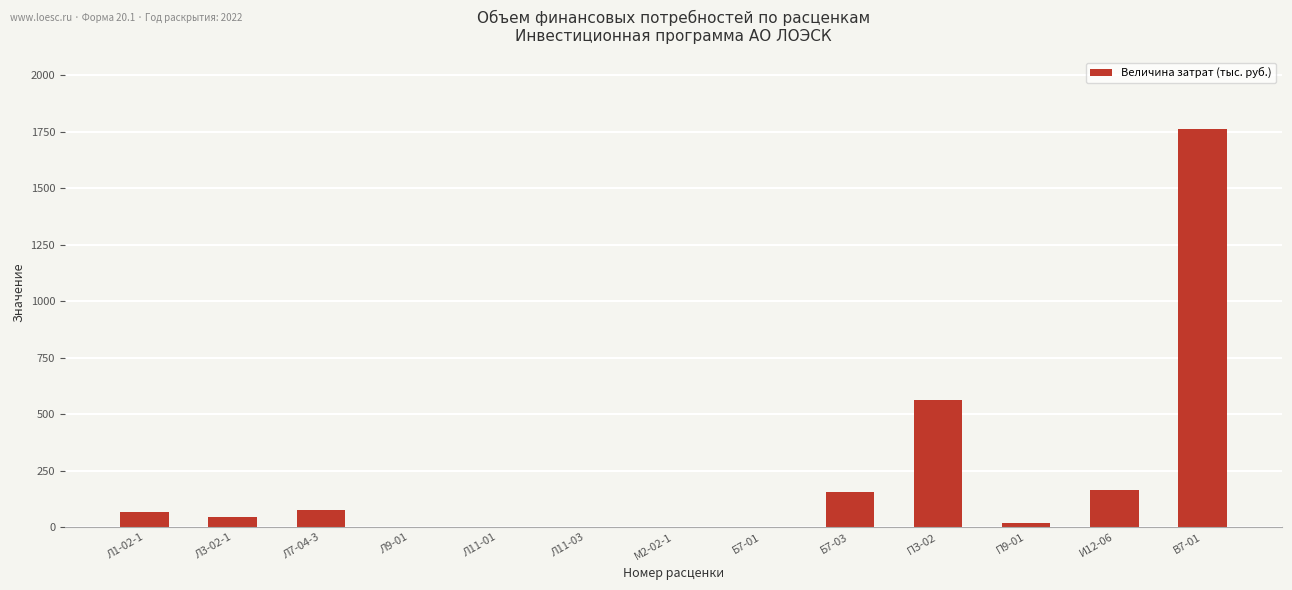

What is the sum of all values?

2851.4